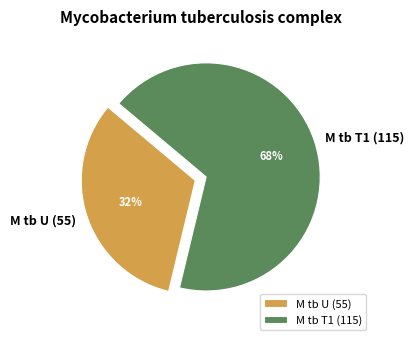

How many slices are in this pie chart?

2